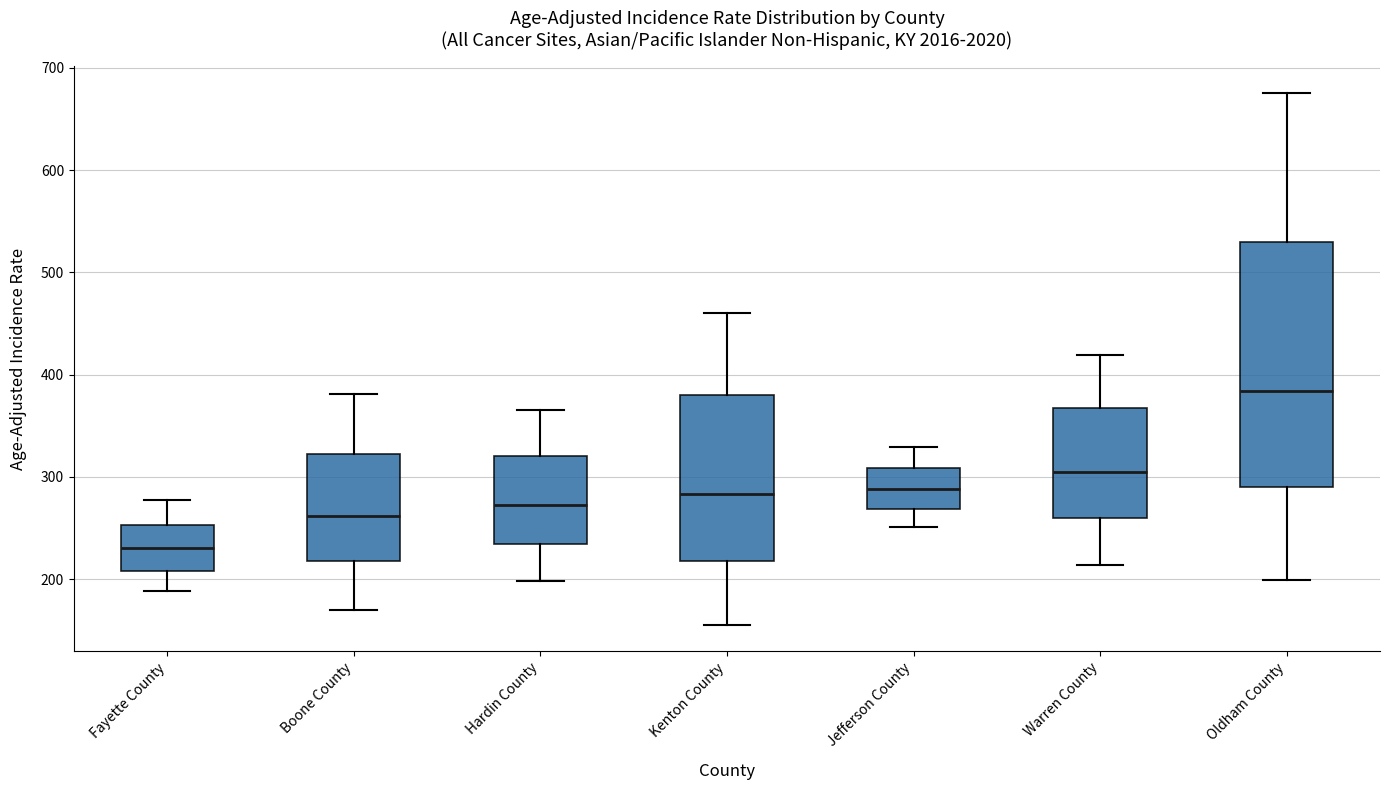

Reading left to right, transcribe this box plot: for each box, give where its median line is, the range the box spans, and where its two whiskers end, as read against the y-axis. The values are not printed on the chart, so give them approximately, as read against the axis.

Fayette County: median 230, box 210 to 250, whiskers 190 to 280
Boone County: median 260, box 220 to 320, whiskers 170 to 380
Hardin County: median 270, box 230 to 320, whiskers 200 to 370
Kenton County: median 280, box 220 to 380, whiskers 160 to 460
Jefferson County: median 290, box 270 to 310, whiskers 250 to 330
Warren County: median 300, box 260 to 370, whiskers 210 to 420
Oldham County: median 380, box 290 to 530, whiskers 200 to 680